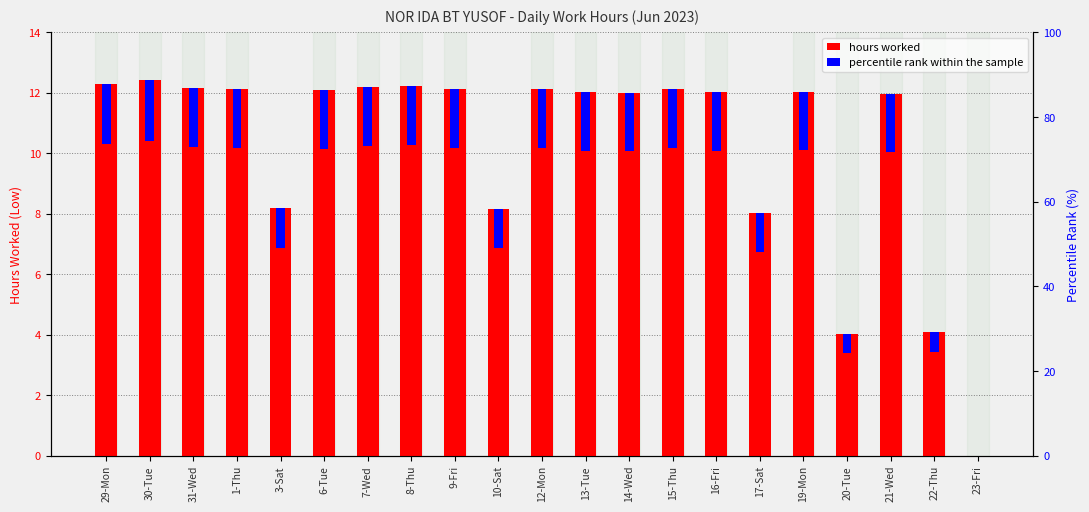

What is the value of the percentile rank within the day bar at the 4th from the left?

2.0